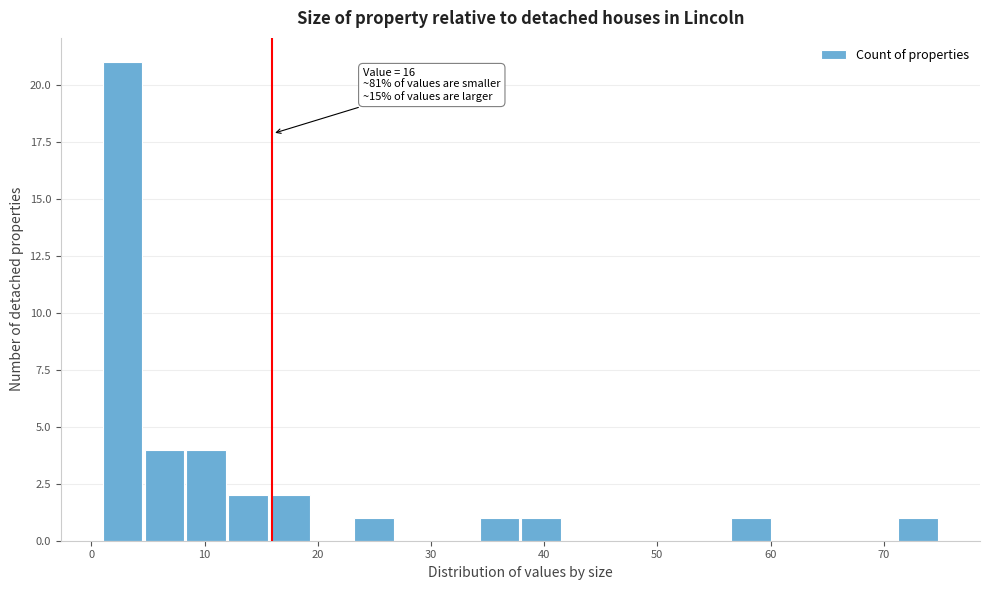

Read against the x-axis, roughly where is the centre of the tallest bar?

3